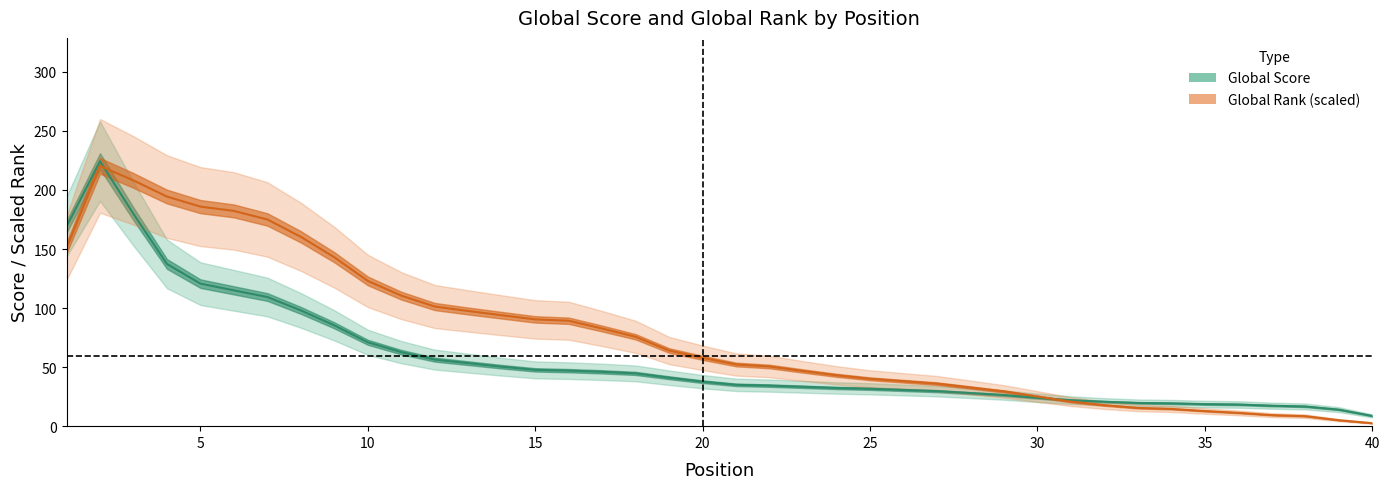

How many interior local peaks (higher than both neighbors) does the data have?

1